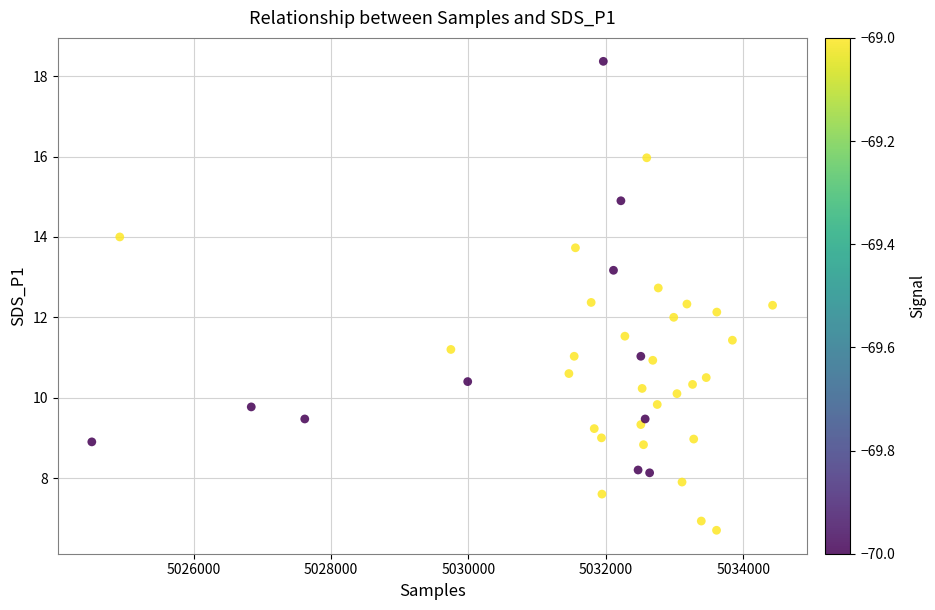

What is the range of X values (max minus min)?

9910.0